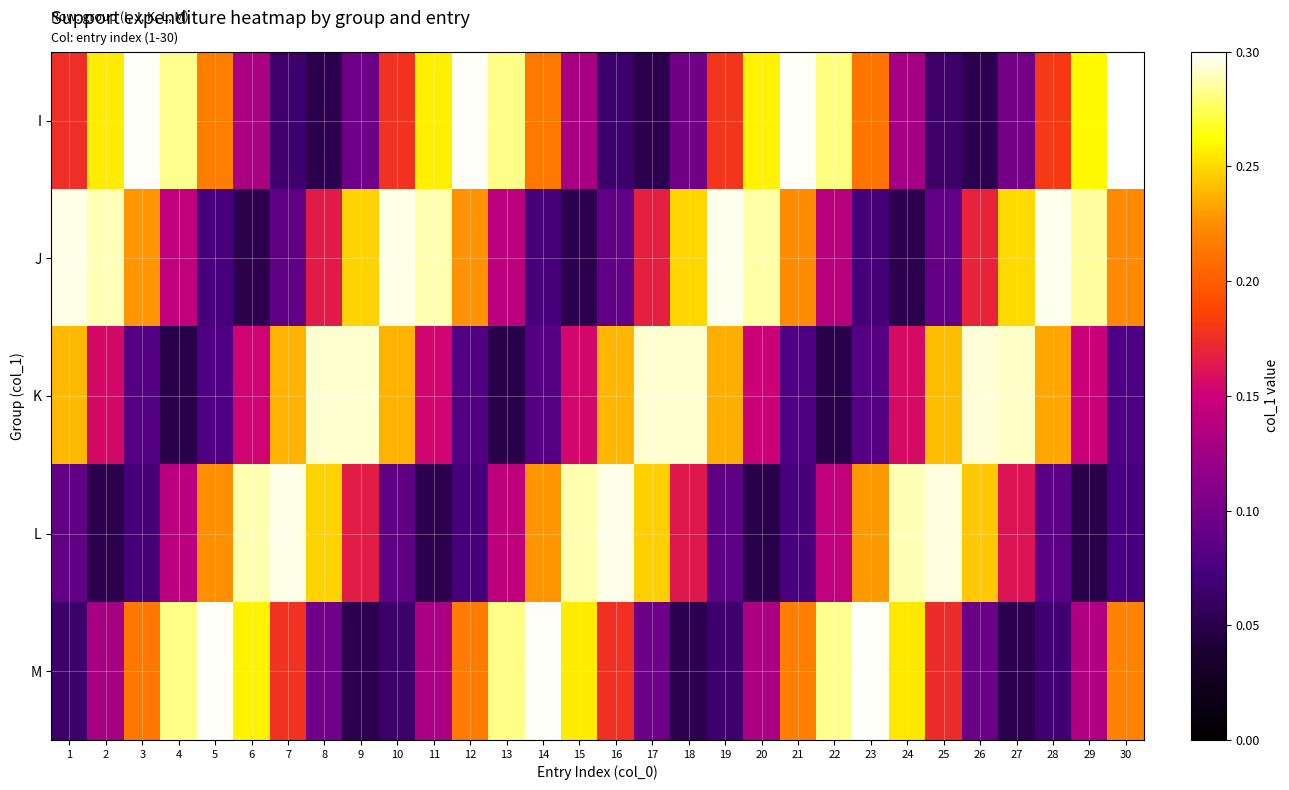

Reading left to right, list all the values displayed in this chart.

I: 1=0.2	2=0.3	3=0.3	4=0.3	5=0.2	6=0.1	7=0.1	8=0.1	9=0.1	10=0.2	11=0.3	12=0.3	13=0.3	14=0.2	15=0.1	16=0.1	17=0.1	18=0.1	19=0.2	20=0.3	21=0.3	22=0.3	23=0.2	24=0.1	25=0.1	26=0.1	27=0.1	28=0.2	29=0.3	30=0.3
J: 1=0.3	2=0.3	3=0.2	4=0.1	5=0.1	6=0.1	7=0.1	8=0.2	9=0.2	10=0.3	11=0.3	12=0.2	13=0.1	14=0.1	15=0.1	16=0.1	17=0.2	18=0.2	19=0.3	20=0.3	21=0.2	22=0.1	23=0.1	24=0.1	25=0.1	26=0.2	27=0.3	28=0.3	29=0.3	30=0.2
K: 1=0.2	2=0.2	3=0.1	4=0.1	5=0.1	6=0.2	7=0.2	8=0.3	9=0.3	10=0.2	11=0.2	12=0.1	13=0.1	14=0.1	15=0.2	16=0.2	17=0.3	18=0.3	19=0.2	20=0.2	21=0.1	22=0.1	23=0.1	24=0.2	25=0.2	26=0.3	27=0.3	28=0.2	29=0.1	30=0.1
L: 1=0.1	2=0.1	3=0.1	4=0.1	5=0.2	6=0.3	7=0.3	8=0.2	9=0.2	10=0.1	11=0.1	12=0.1	13=0.1	14=0.2	15=0.3	16=0.3	17=0.2	18=0.2	19=0.1	20=0.1	21=0.1	22=0.1	23=0.2	24=0.3	25=0.3	26=0.2	27=0.2	28=0.1	29=0.1	30=0.1
M: 1=0.1	2=0.1	3=0.2	4=0.3	5=0.3	6=0.3	7=0.2	8=0.1	9=0.1	10=0.1	11=0.1	12=0.2	13=0.3	14=0.3	15=0.3	16=0.2	17=0.1	18=0.1	19=0.1	20=0.1	21=0.2	22=0.3	23=0.3	24=0.3	25=0.2	26=0.1	27=0.1	28=0.1	29=0.1	30=0.2